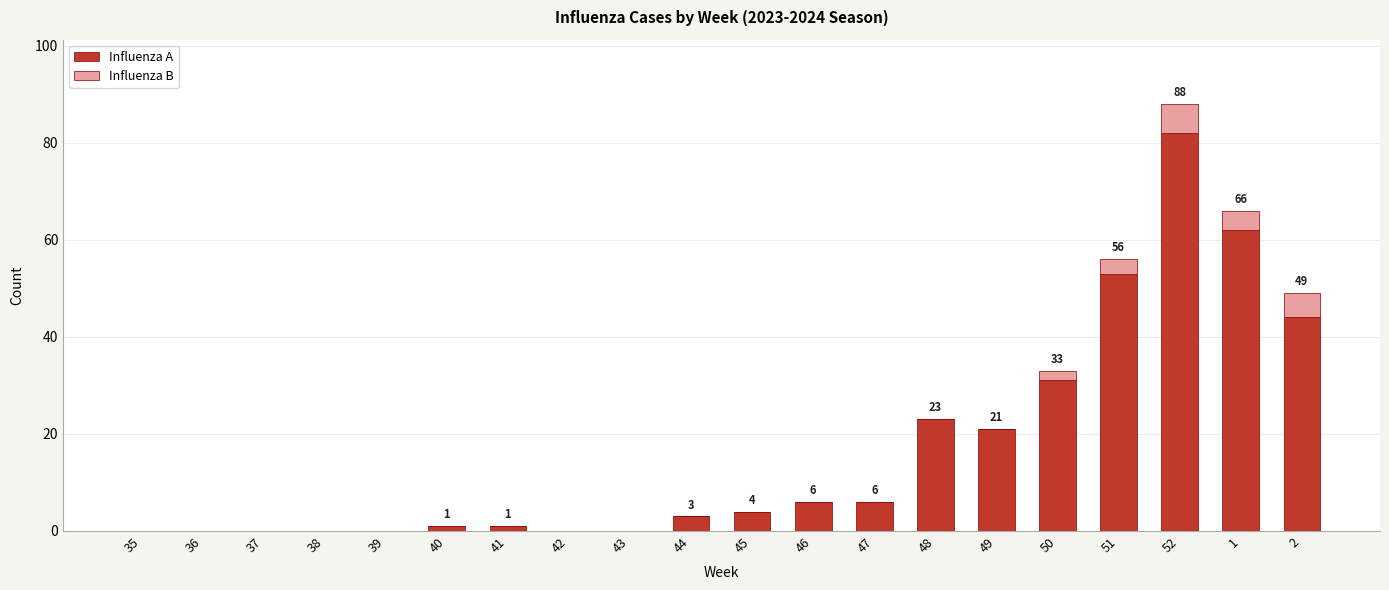

Which category has the highest value in the Influenza A series?

52